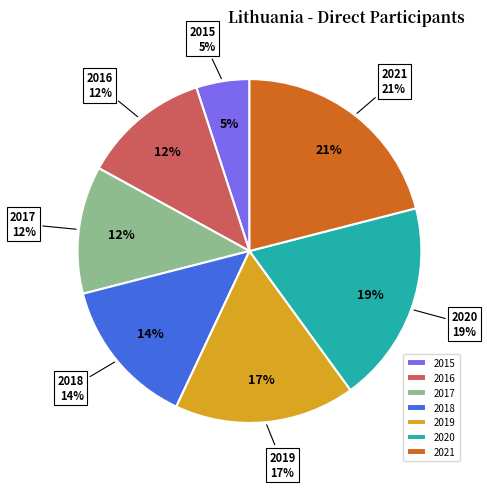

Approximately how many times larger is the value at 2021 compared to 2017?

1.8